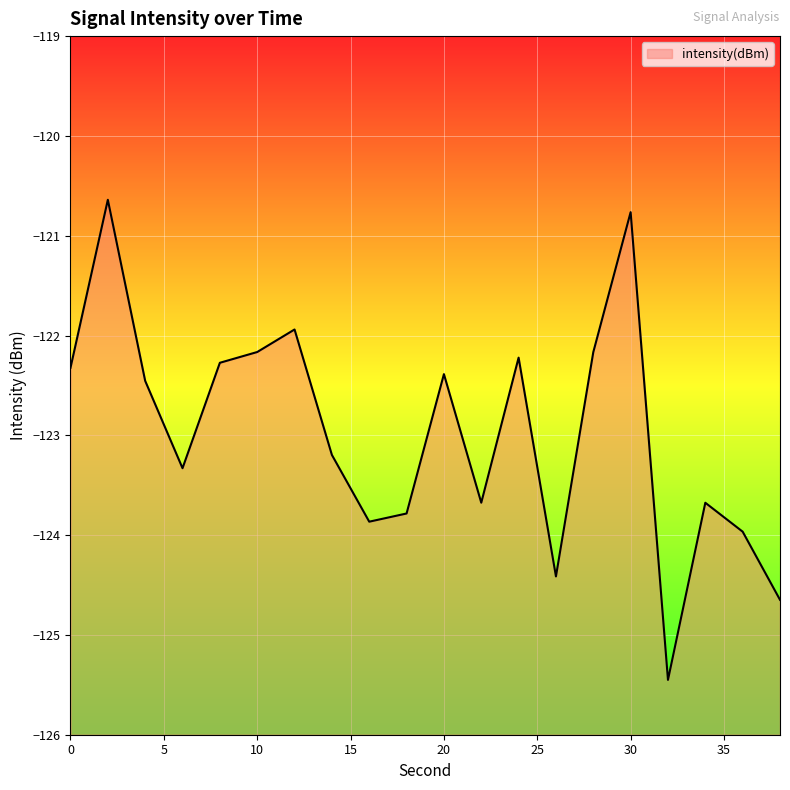

Rank the categories by value from lowest to highest.

32, 38, 26, 36, 16, 18, 34, 22, 6, 14, 4, 20, 0, 8, 24, 28, 10, 12, 30, 2